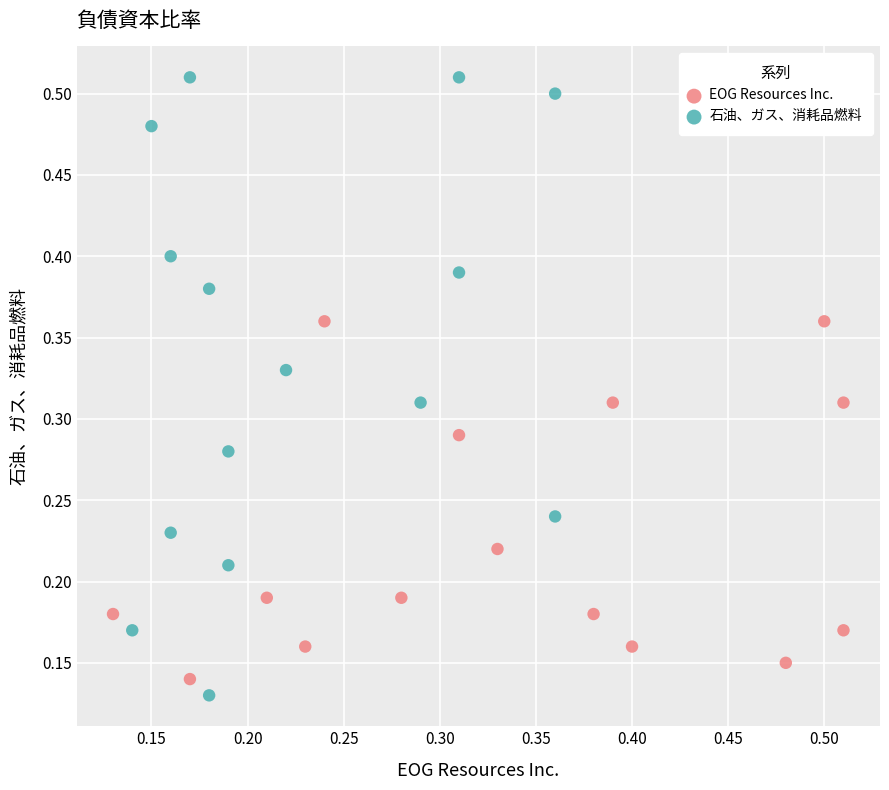

Which series has the widest spread of Y values?

石油、ガス、消耗品燃料